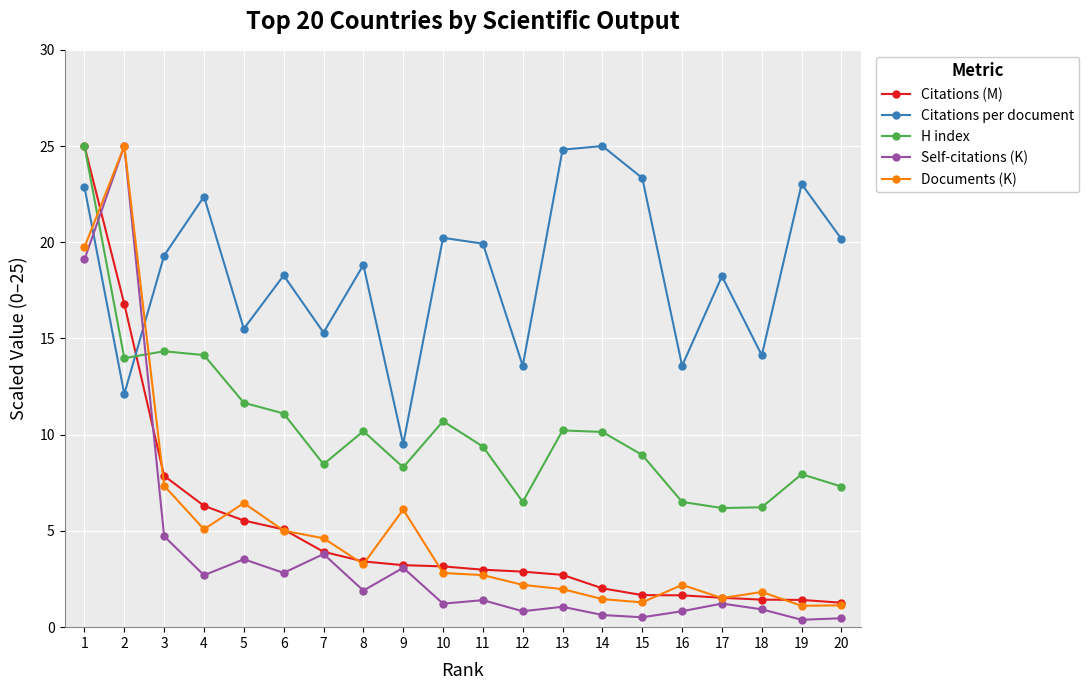

Between 19 and 20, which series saw the biggest shift?

Citations per document